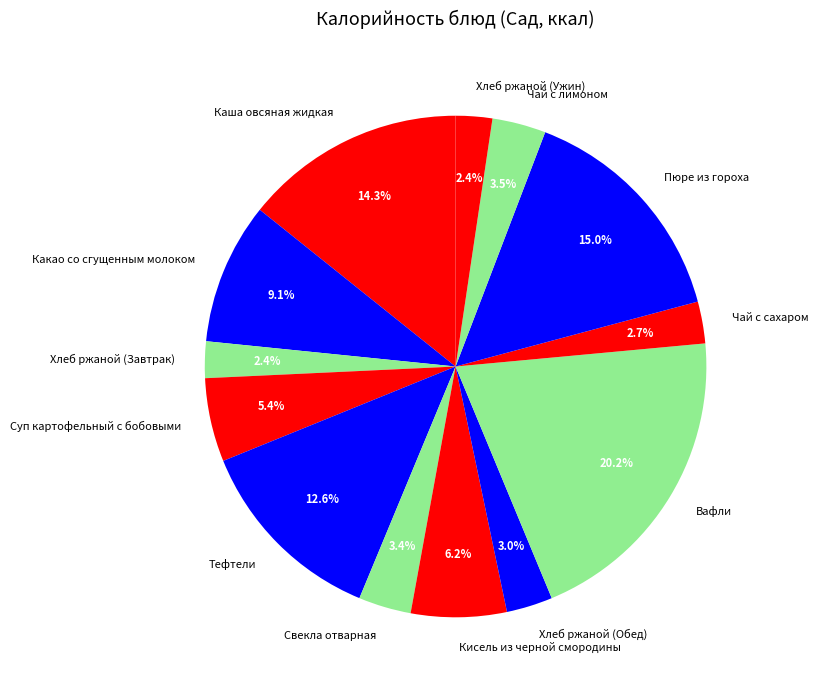

Between Пюре из гороха and Чай с лимоном, which is larger?

Пюре из гороха